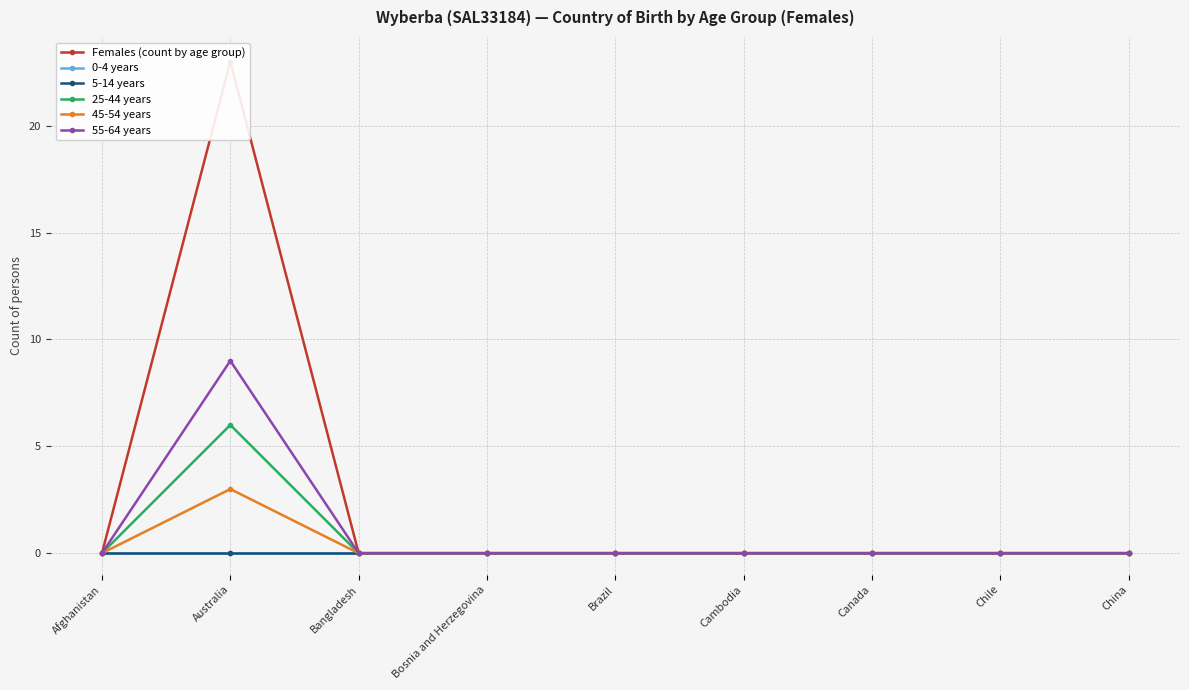

What position from the left is Chile?

8